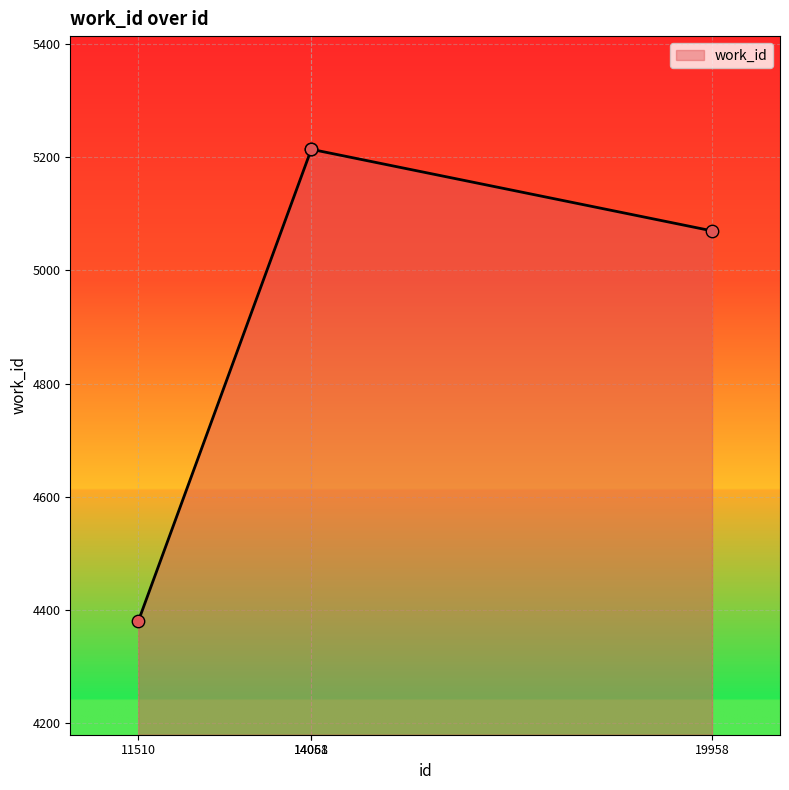

What is the change in value from 11510 to 14061?

+834